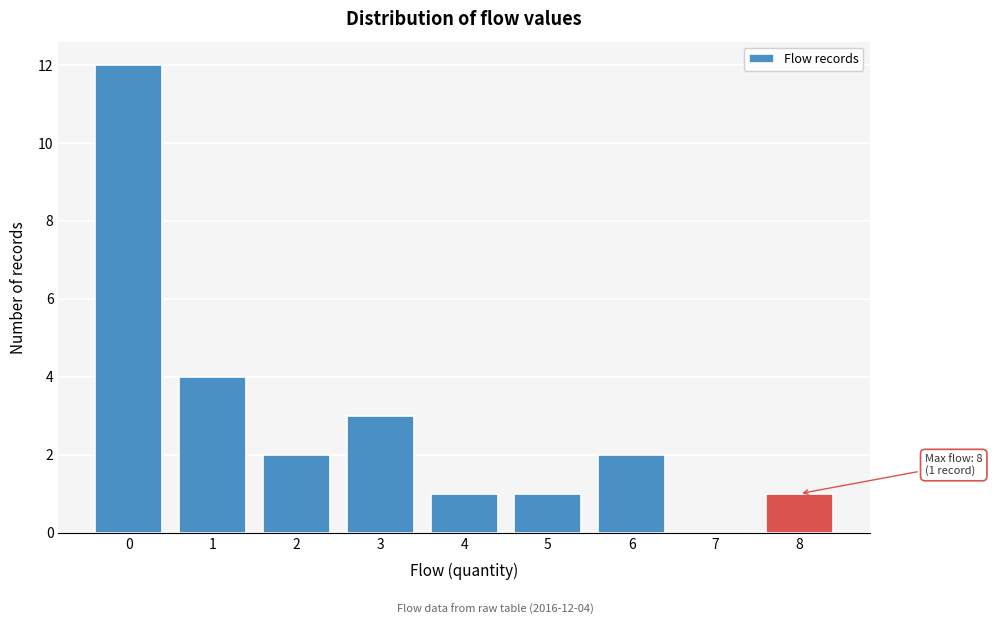

Reading right to left, transcribe all the data shown in this chart.

8=1	7=0	6=2	5=1	4=1	3=3	2=2	1=4	0=12